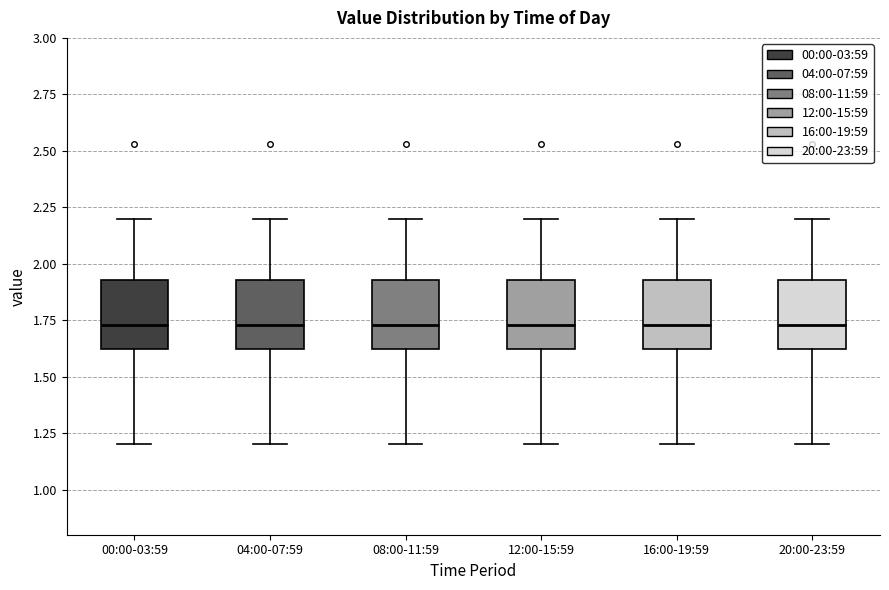

Reading left to right, transcribe this box plot: for each box, give where its median line is, the range the box spans, and where its two whiskers end, as read against the y-axis. The values are not printed on the chart, so give them approximately, as read against the axis.

00:00-03:59: median 1.75, box 1.60 to 1.95, whiskers 1.20 to 2.20
04:00-07:59: median 1.75, box 1.60 to 1.95, whiskers 1.20 to 2.20
08:00-11:59: median 1.75, box 1.60 to 1.95, whiskers 1.20 to 2.20
12:00-15:59: median 1.75, box 1.60 to 1.95, whiskers 1.20 to 2.20
16:00-19:59: median 1.75, box 1.60 to 1.95, whiskers 1.20 to 2.20
20:00-23:59: median 1.75, box 1.60 to 1.95, whiskers 1.20 to 2.20